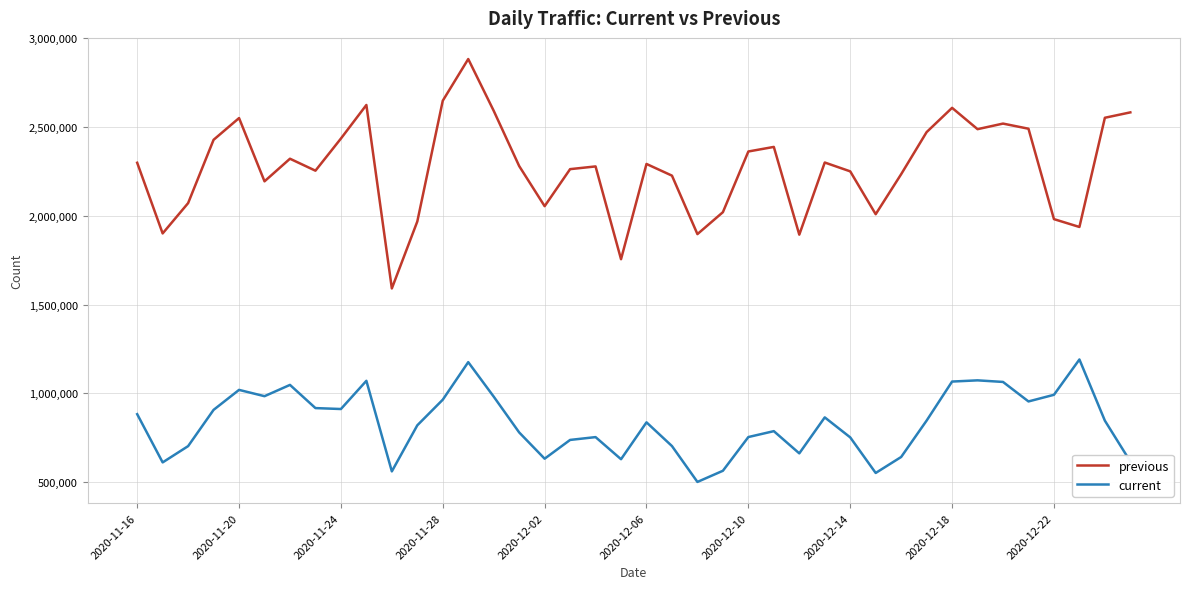

What is the maximum value shown in the chart?

2882915